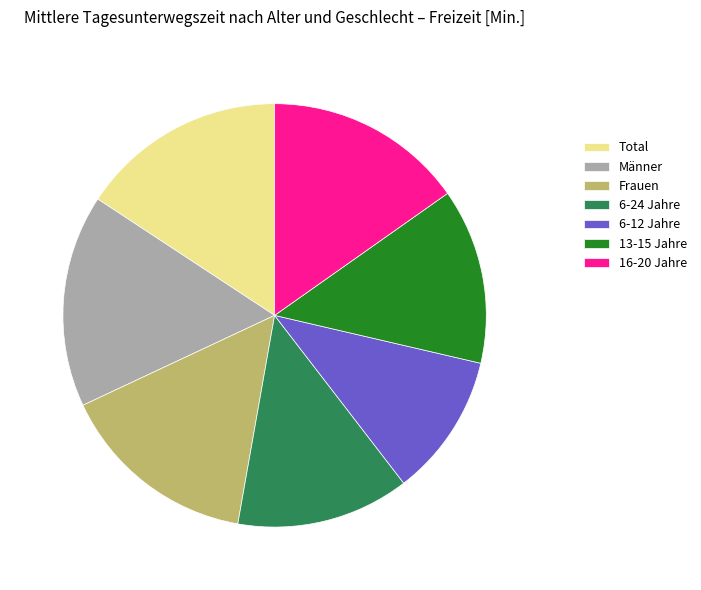

Is the sum of 13-15 Jahre and Total greater than half?

No